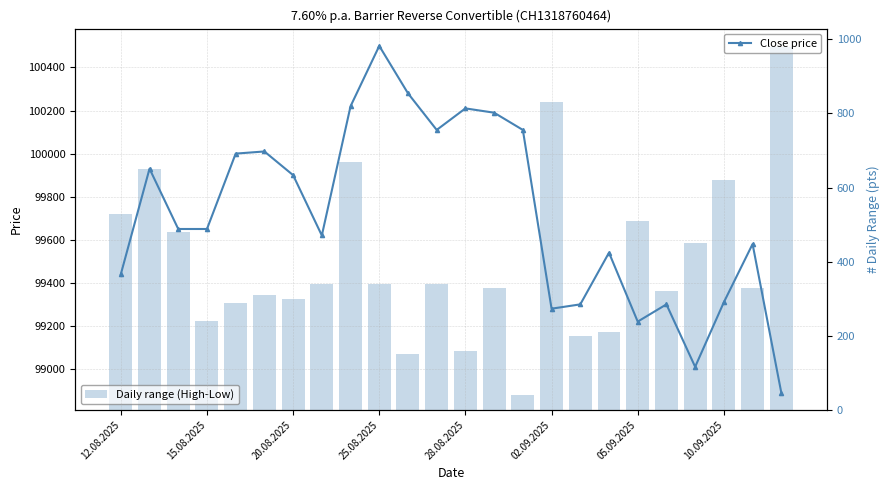

Is it true that Daily range (High-Low) equals 287 at 12.08.2025?

False